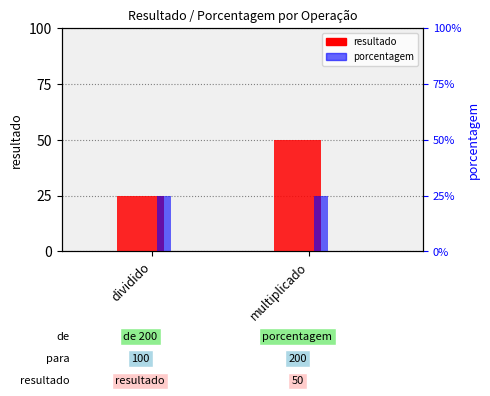

What is the sum of all resultado values?

75.0